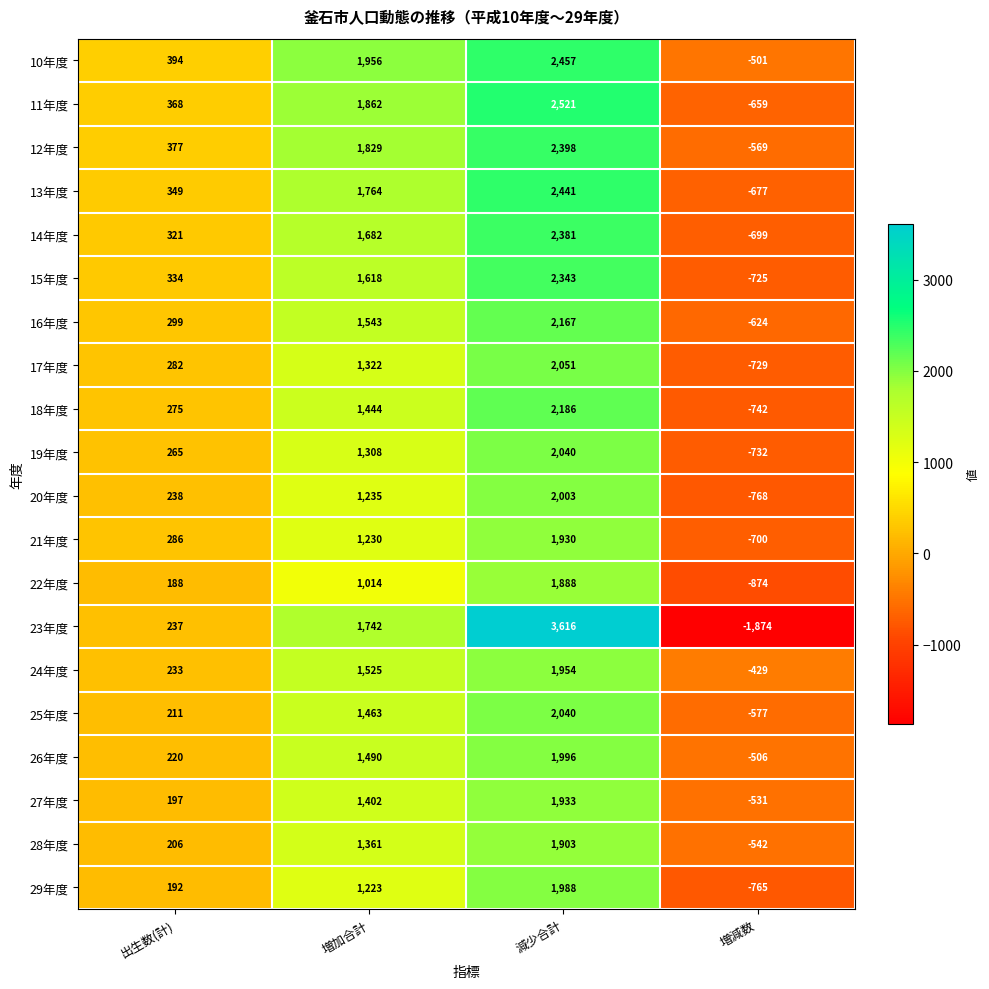

At 出生数(計), list the series in order from smallest to largest.

22年度, 29年度, 27年度, 28年度, 25年度, 26年度, 24年度, 23年度, 20年度, 19年度, 18年度, 17年度, 21年度, 16年度, 14年度, 15年度, 13年度, 11年度, 12年度, 10年度